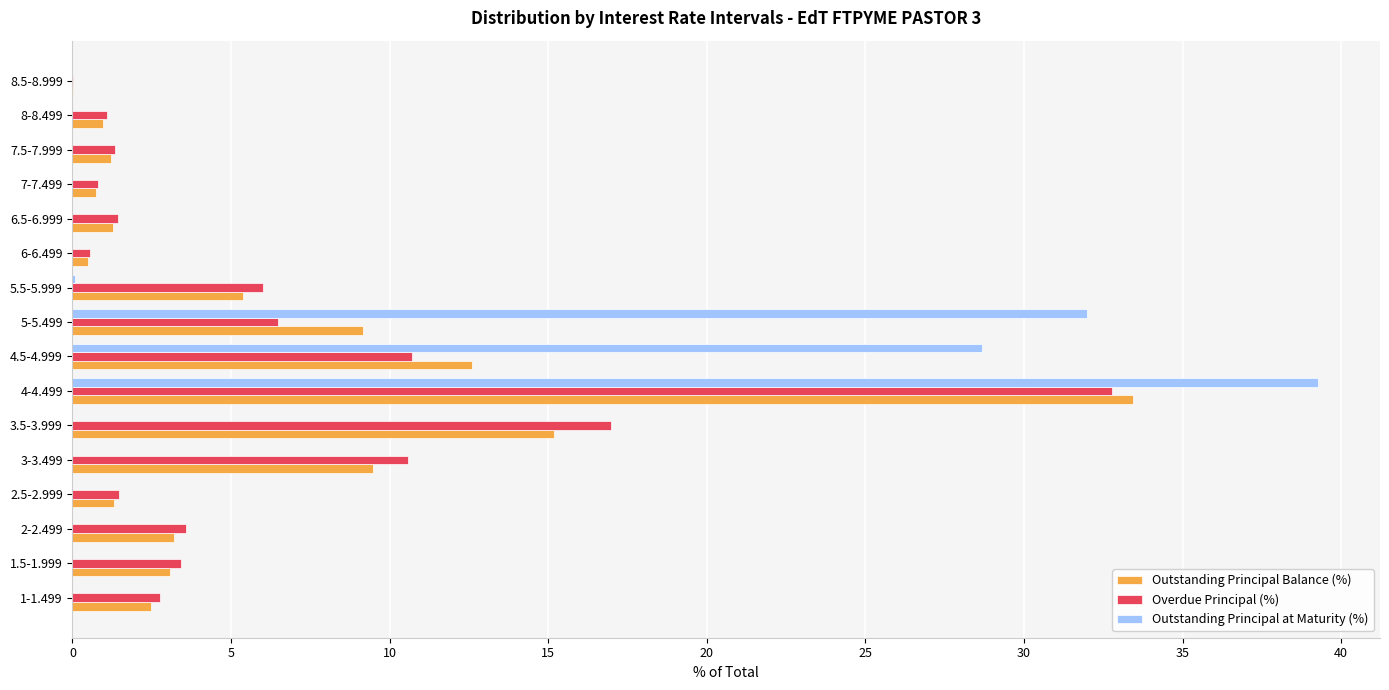

Is it true that Outstanding Principal at Maturity (%) equals 28.7 at 4.5-4.999?

True